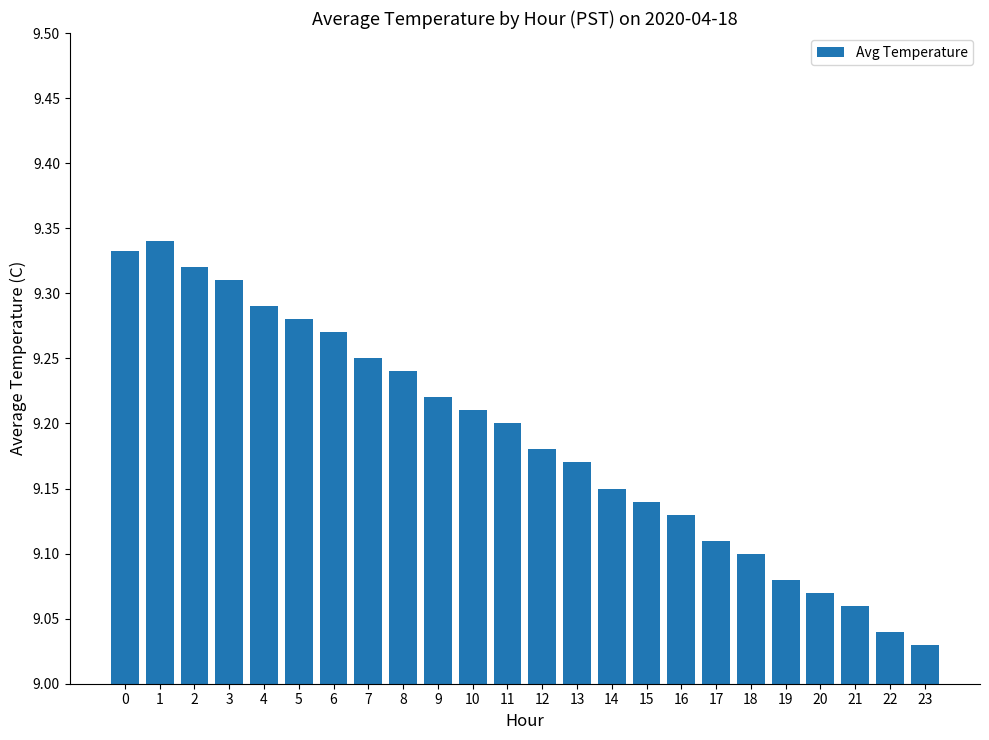

At which label is the value closest to 9?

23